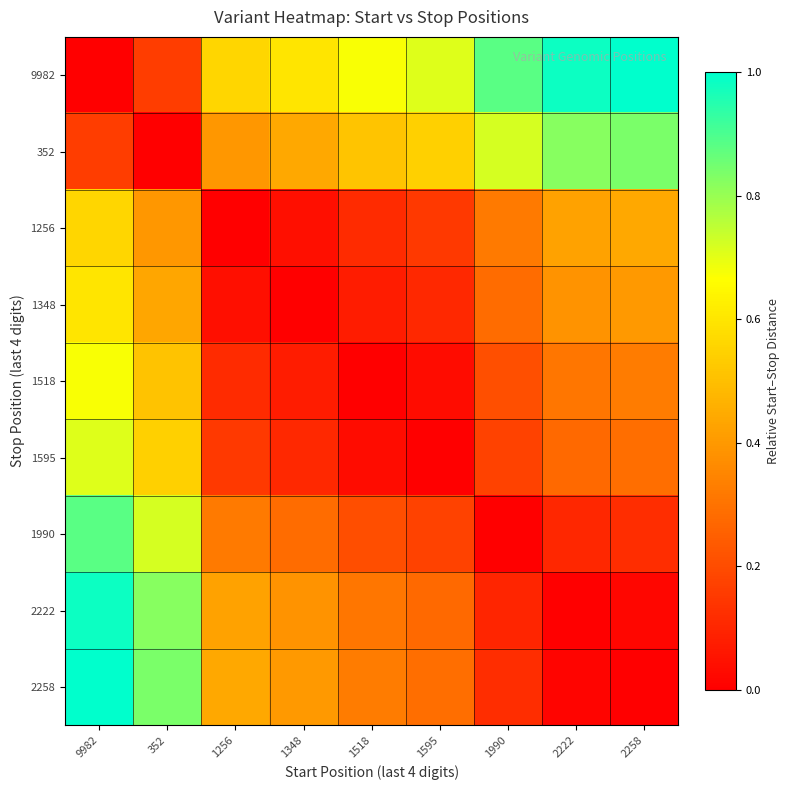

At how many categories does at least one series exceed 0?

9